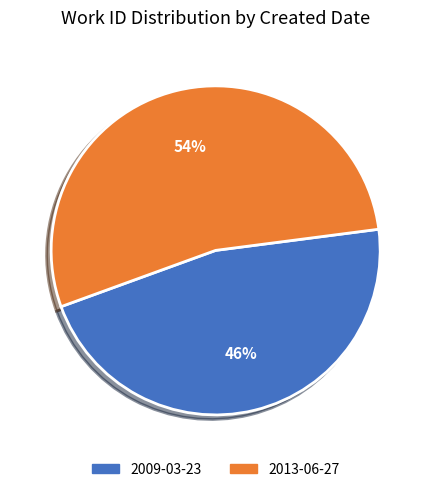

Between 2013-06-27 and 2009-03-23, which is larger?

2013-06-27